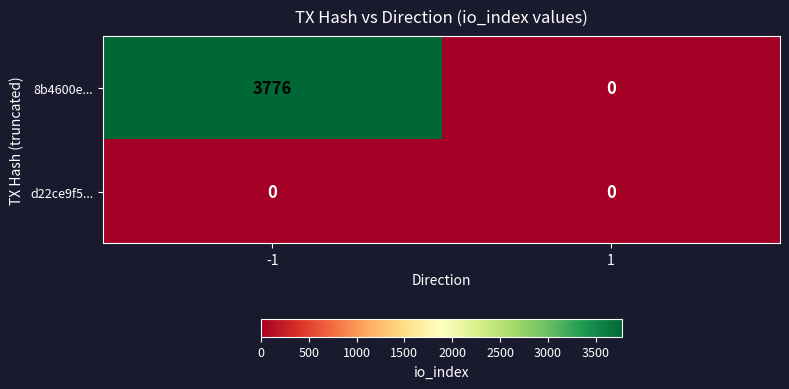

List the series in order of their peak value, lowest first.

d22ce9f5..., 8b4600e...